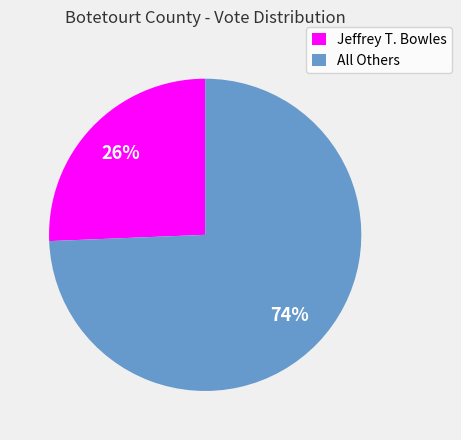

To the nearest percent, what is the average slice percentage?

50%